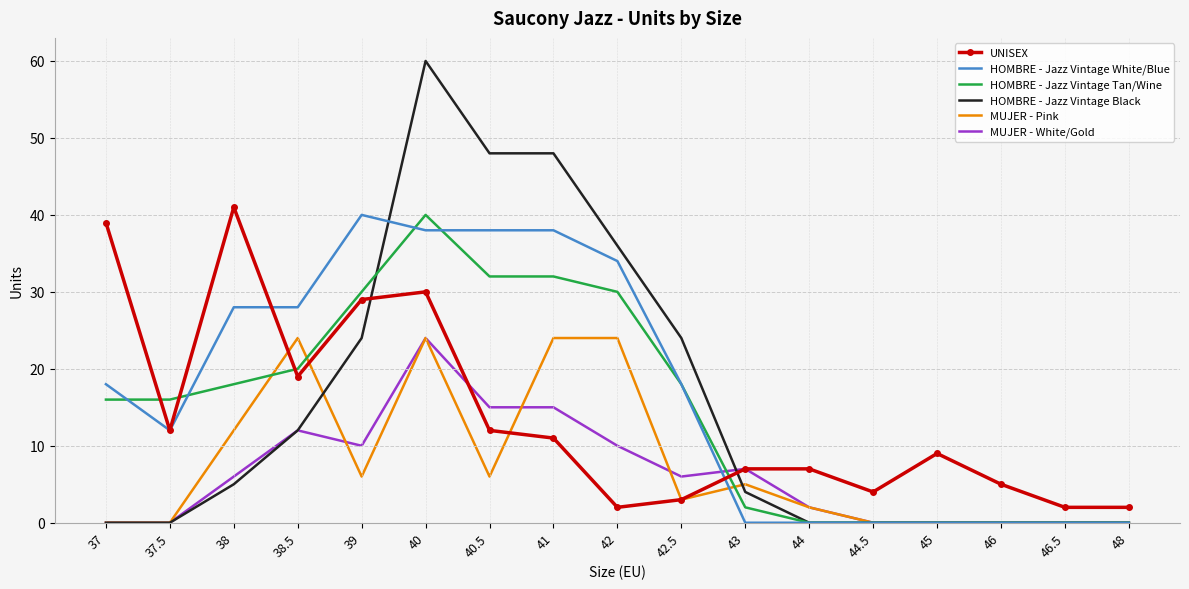

What is the difference between the maximum and minimum values in the MUJER - White/Gold series?

24